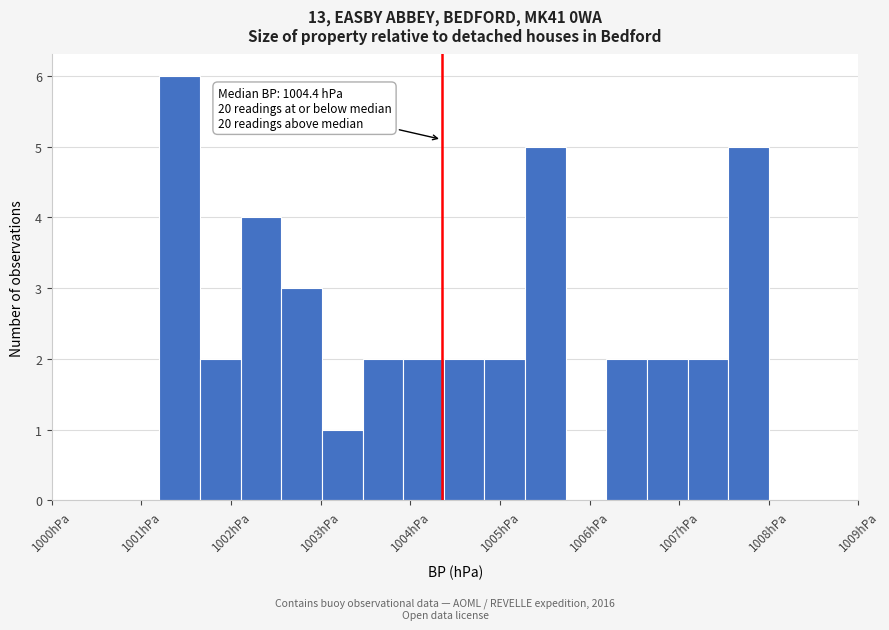

Which range on the x-axis has the tallest bar?

1001.2 to 1001.7